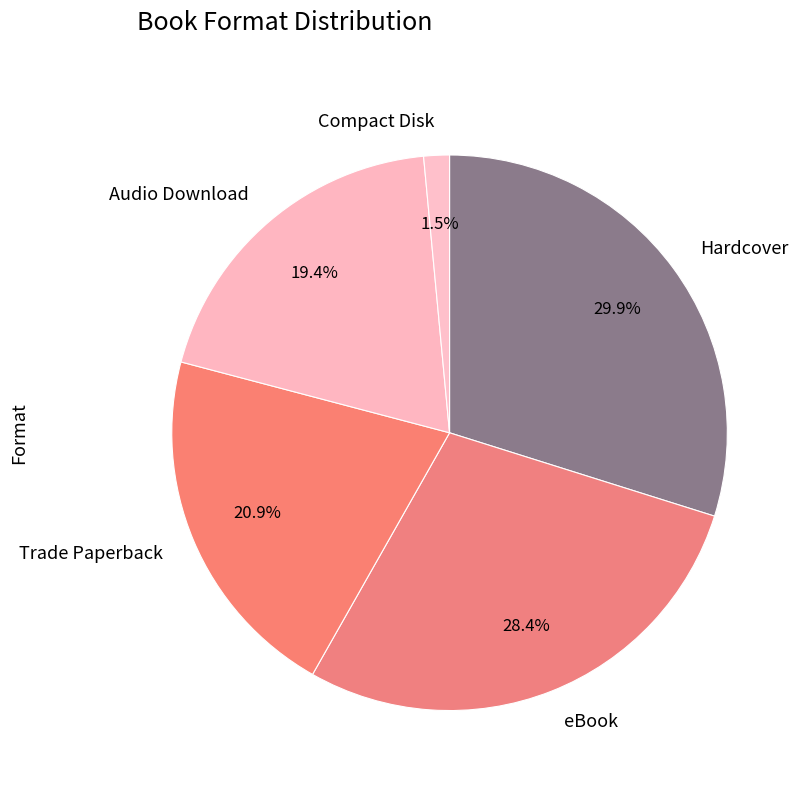

Is it true that Trade Paperback is 11% of the pie?

False